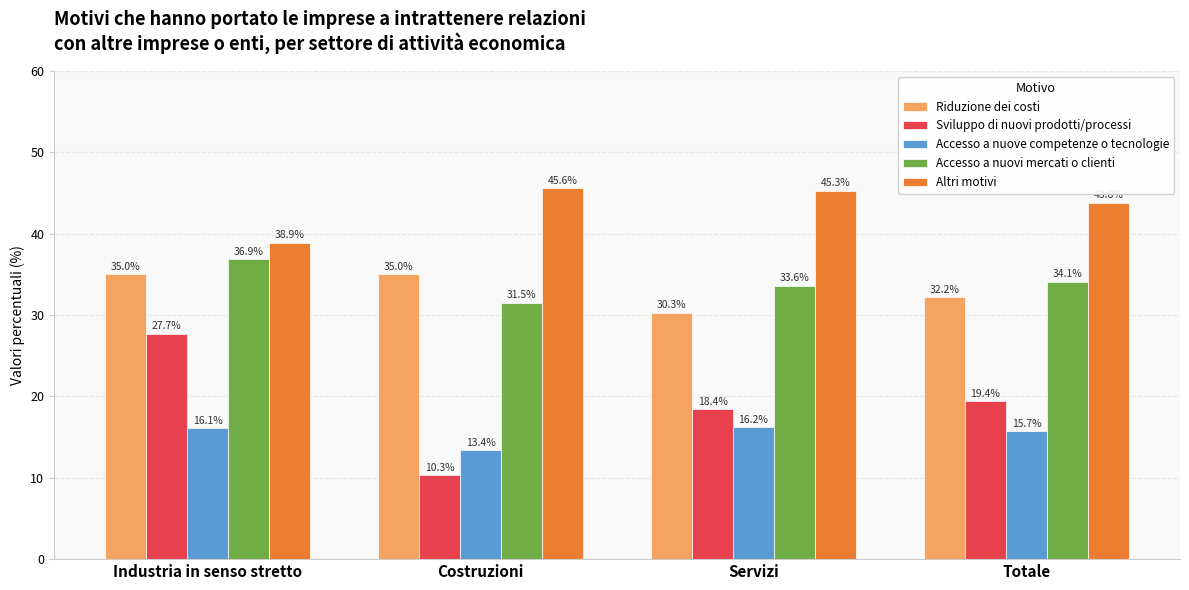

What are all the series names shown in the legend?

Riduzione dei costi, Sviluppo di nuovi prodotti/processi, Accesso a nuove competenze o tecnologie, Accesso a nuovi mercati o clienti, Altri motivi